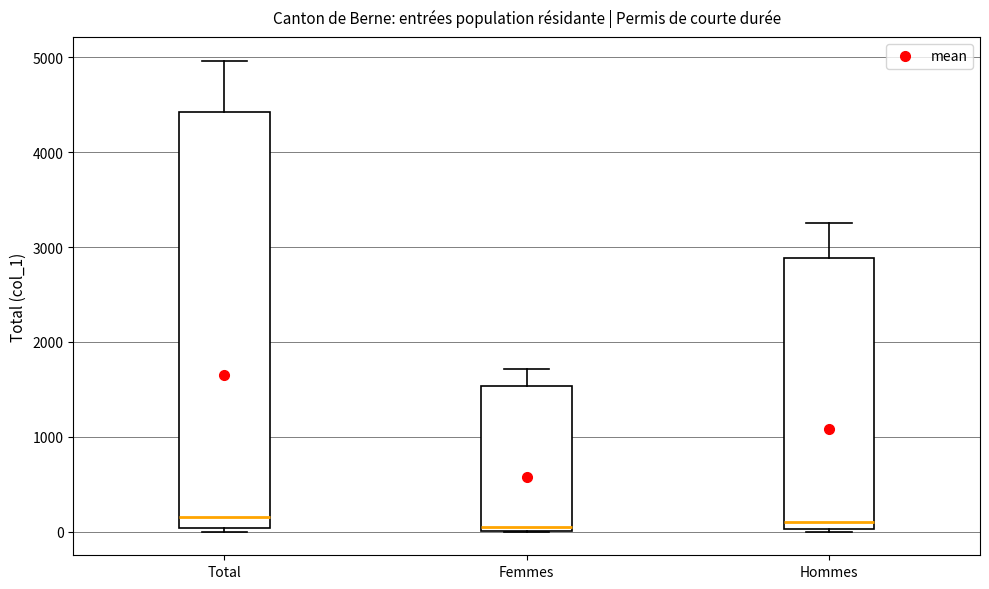

Reading left to right, read every box against the y-axis: the position of its median line, the range the box covers, and the ends of its whiskers. The values are not printed on the chart, so give them approximately, as read against the axis.

Total: median 200, box 0 to 4400, whiskers 0 (just below the box's lower edge) to 5000
Femmes: median 100, box 0 to 1500, whiskers 0 to 1700
Hommes: median 100, box 0 to 2900, whiskers 0 to 3300